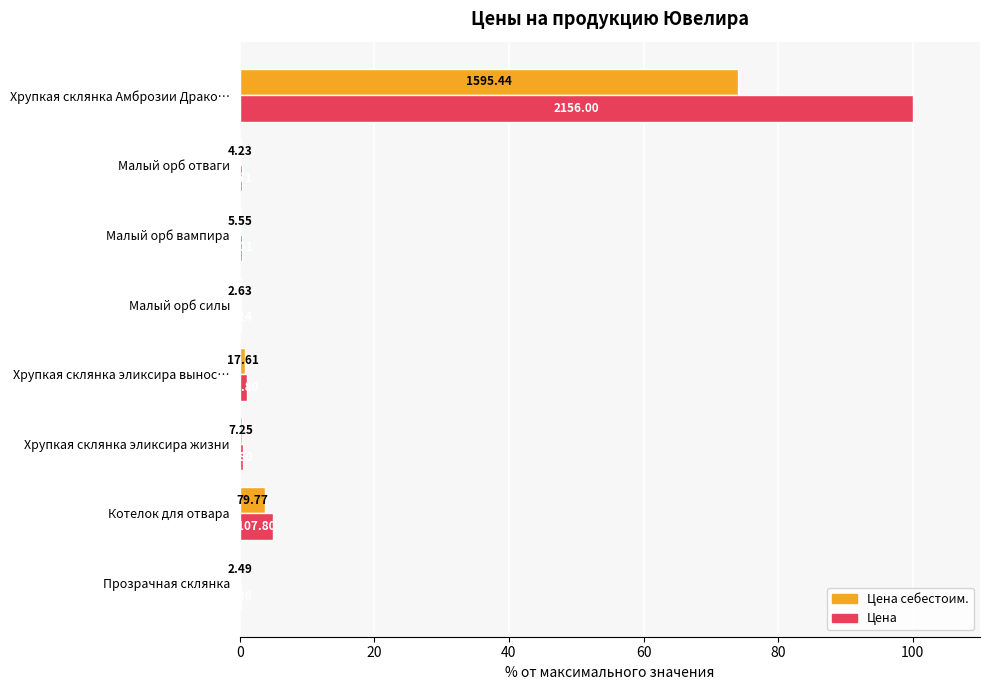

What are all the series names shown in the legend?

Цена себестоим., Цена